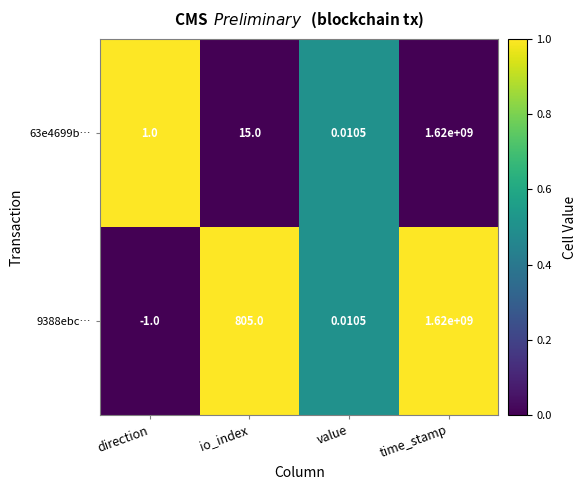

At which label is 63e4699b… closest to 810000000?

io_index